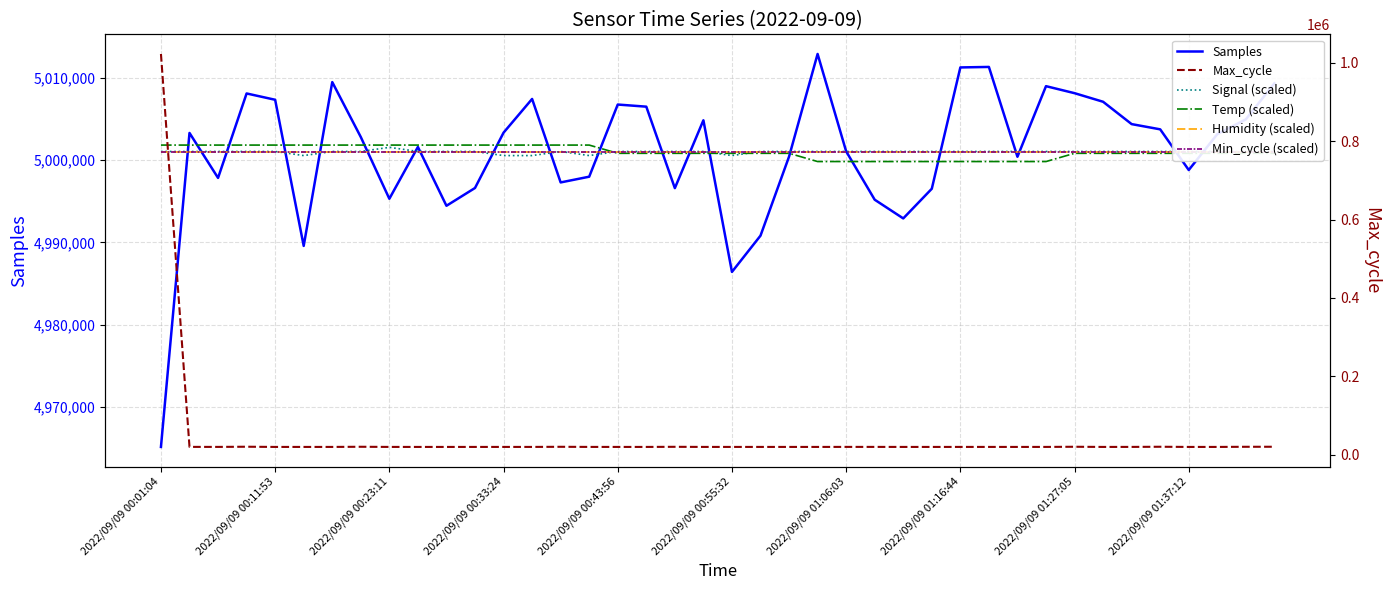

True or false: Humidity (scaled) has a value of 5000980.8 at 31.

True